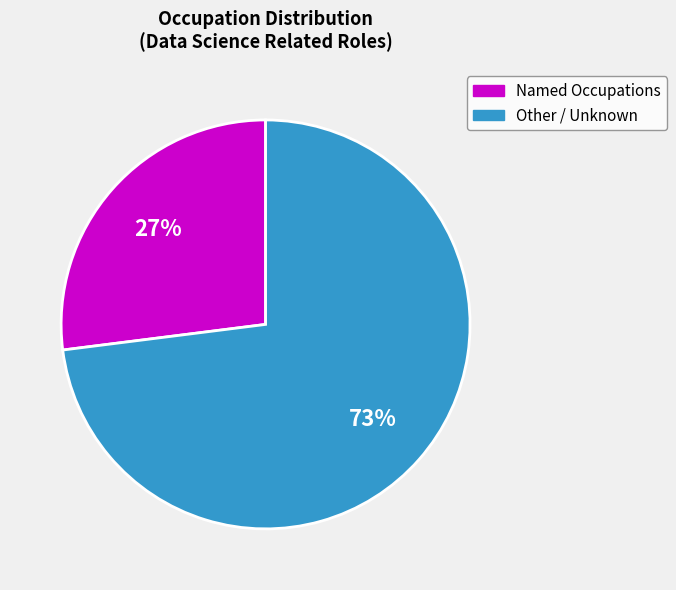

To the nearest percent, what is the average slice percentage?

50%